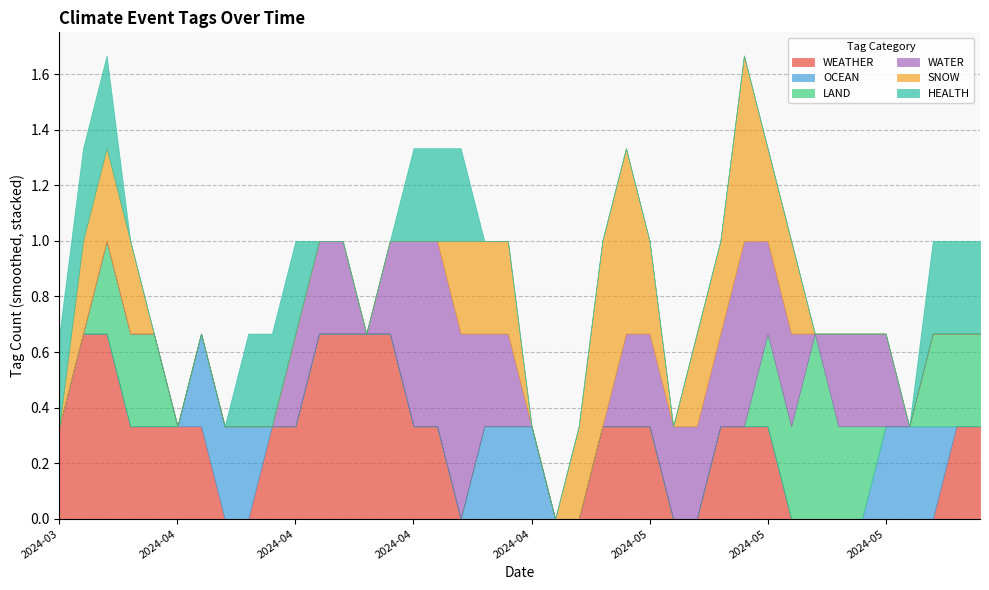

What are all the series names shown in the legend?

WEATHER, OCEAN, LAND, WATER, SNOW, HEALTH